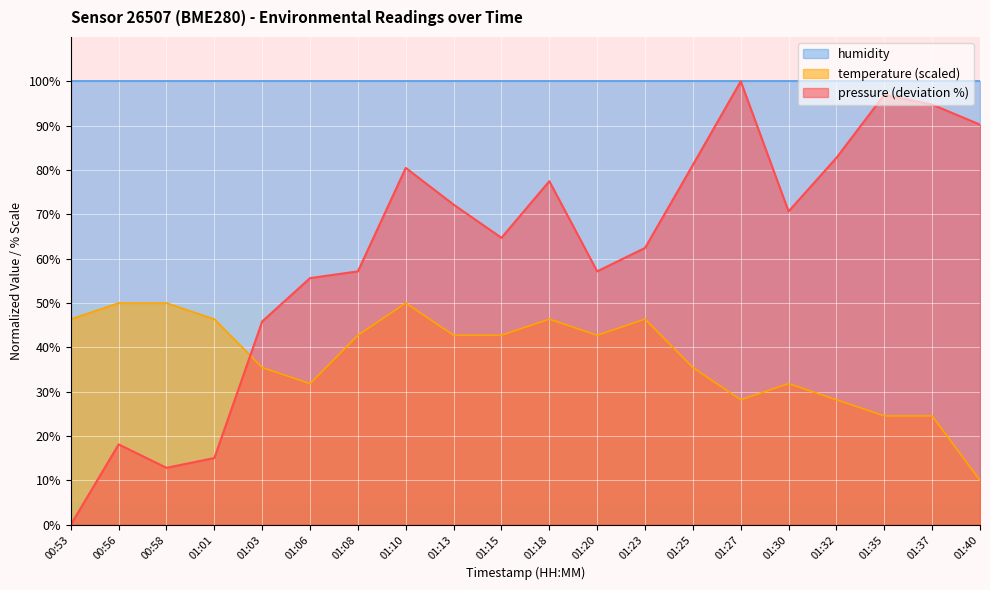

Rank the series by their average value, from highest to lowest.

humidity, pressure (deviation %), temperature (scaled)